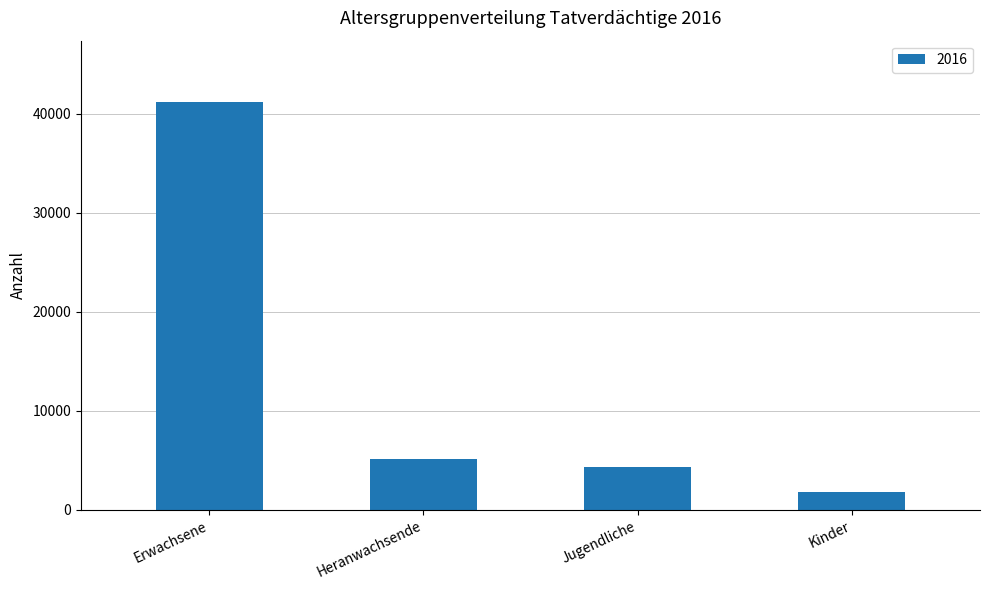

What is the difference between the values at Jugendliche and Heranwachsende?

824